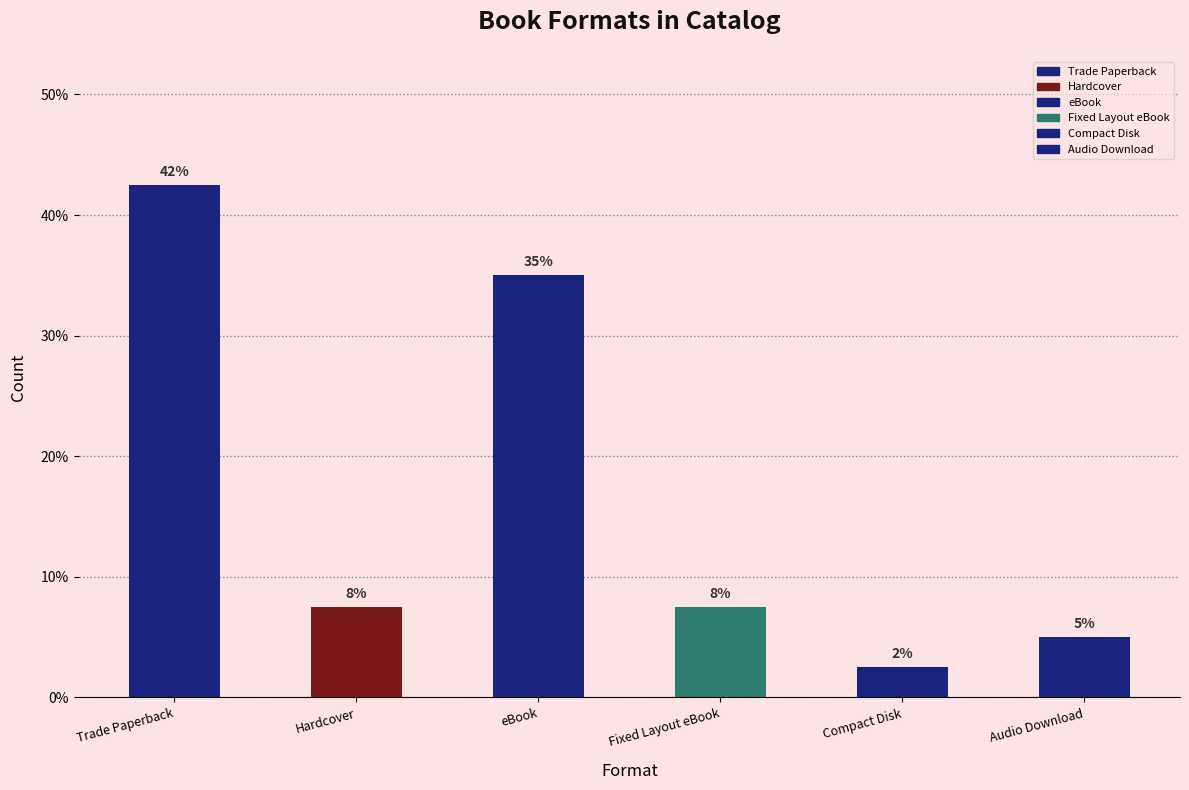

How many bars are there in total?

6